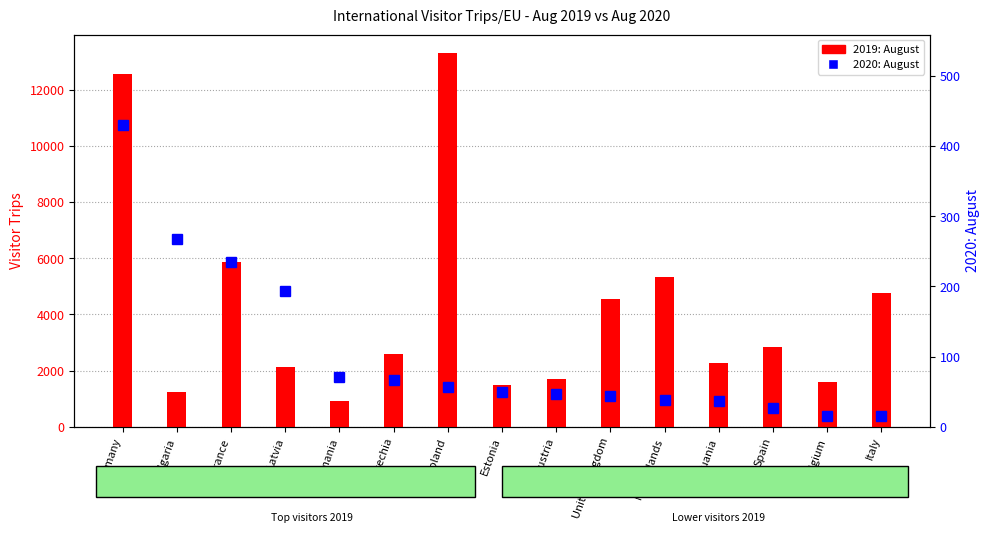

Reading left to right, what are all the values shown in this chart?

2019: August: Germany=12557	Bulgaria=1252	France=5861	Latvia=2121	Romania=931	Czechia=2574	Poland=13301	Estonia=1485	Austria=1707	United Kingdom=4551	Netherlands=5342	Lithuania=2259	Spain=2843	Belgium=1604	Italy=4769
2020: August: Germany=430	Bulgaria=267	France=235	Latvia=193	Romania=71	Czechia=67	Poland=57	Estonia=49	Austria=46	United Kingdom=44	Netherlands=38	Lithuania=37	Spain=26	Belgium=16	Italy=16